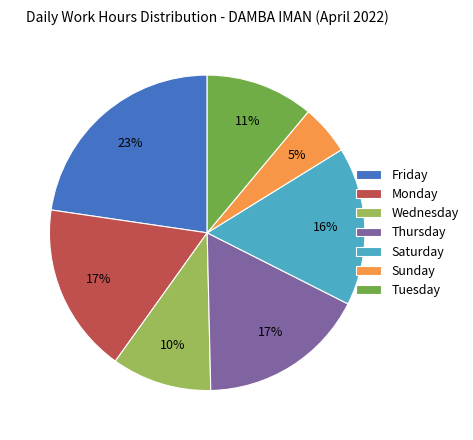

Which category has the biggest portion of the pie?

Friday